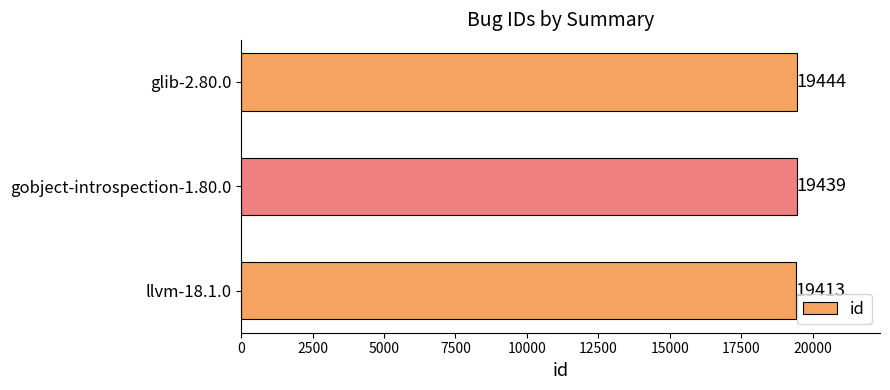

Where is the data nearest to the value 19428?

gobject-introspection-1.80.0